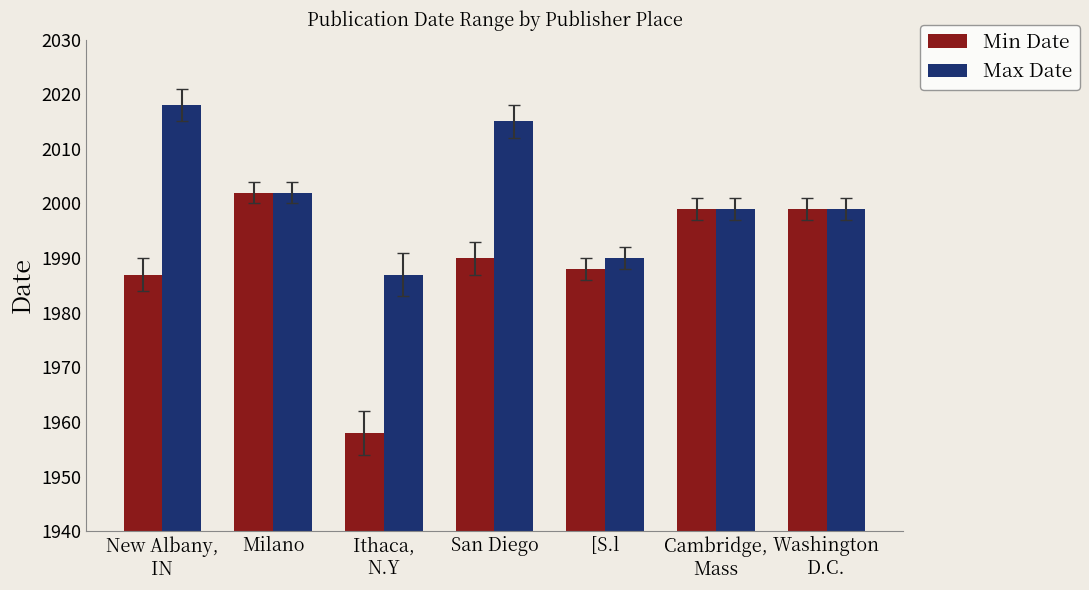

At which label does Min Date reach its minimum?

Ithaca,
N.Y